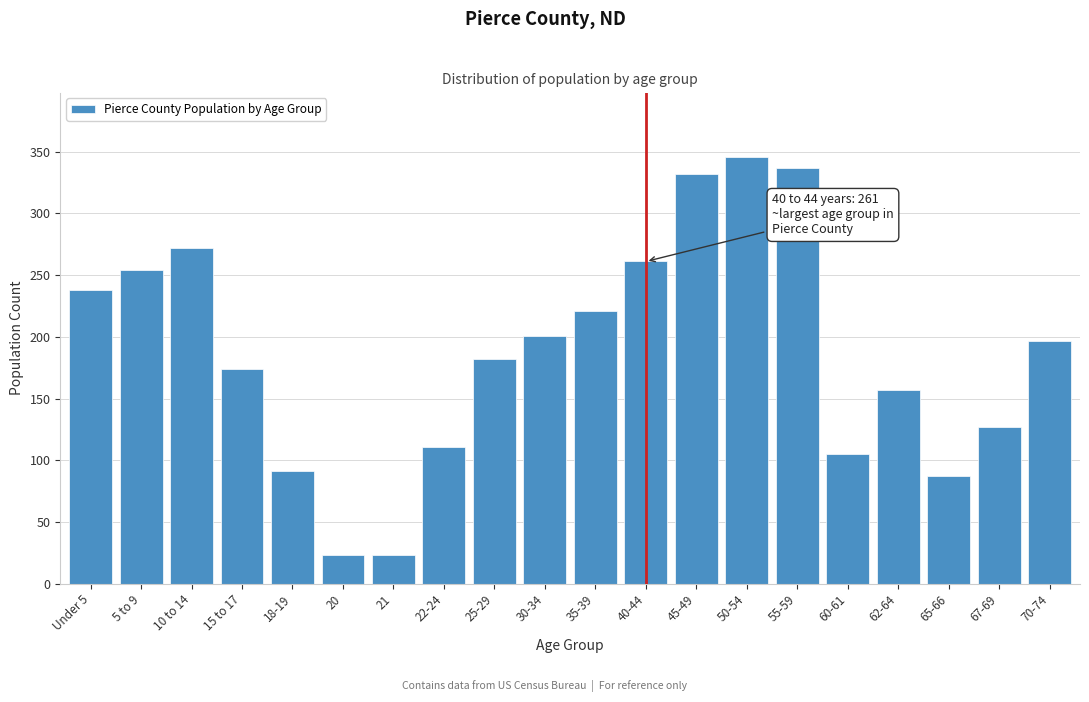

Reading right to left, list all the values displayed in this chart.

197	127	87	157	105	337	346	332	261	221	201	182	111	23	23	91	174	272	254	238